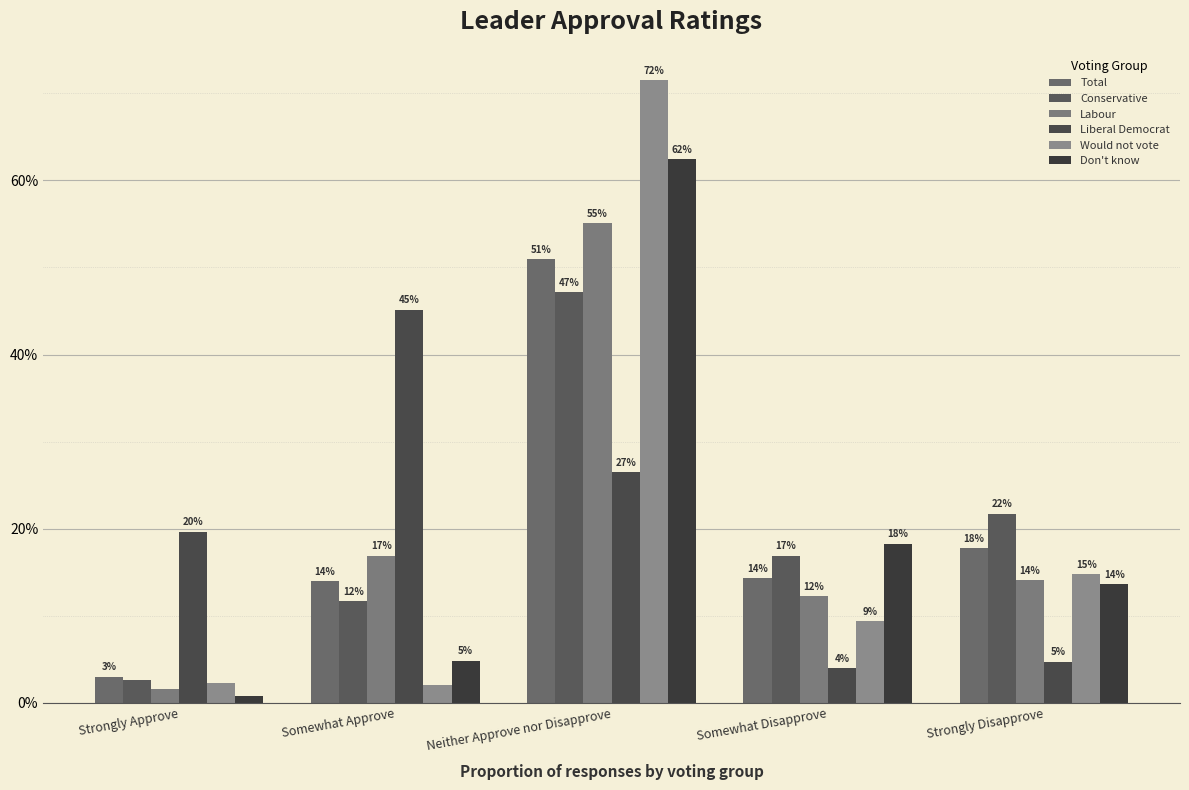

At how many categories does at least one series exceed 19?

4